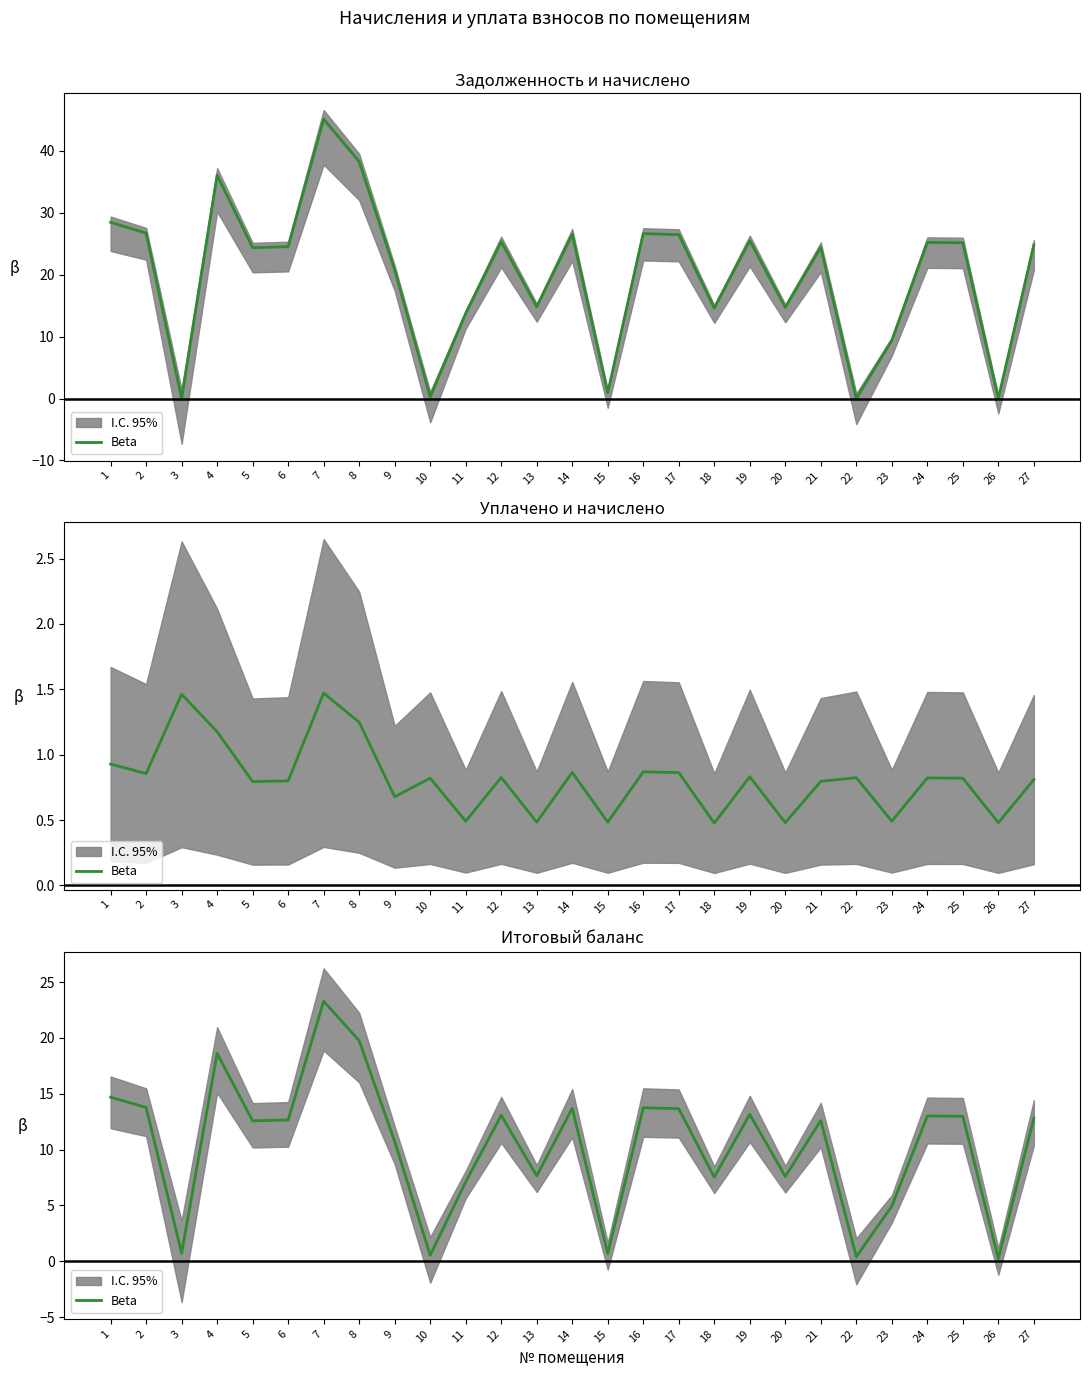

How many points are higher than both their immediate neighbors (excluding endpoints)?

8